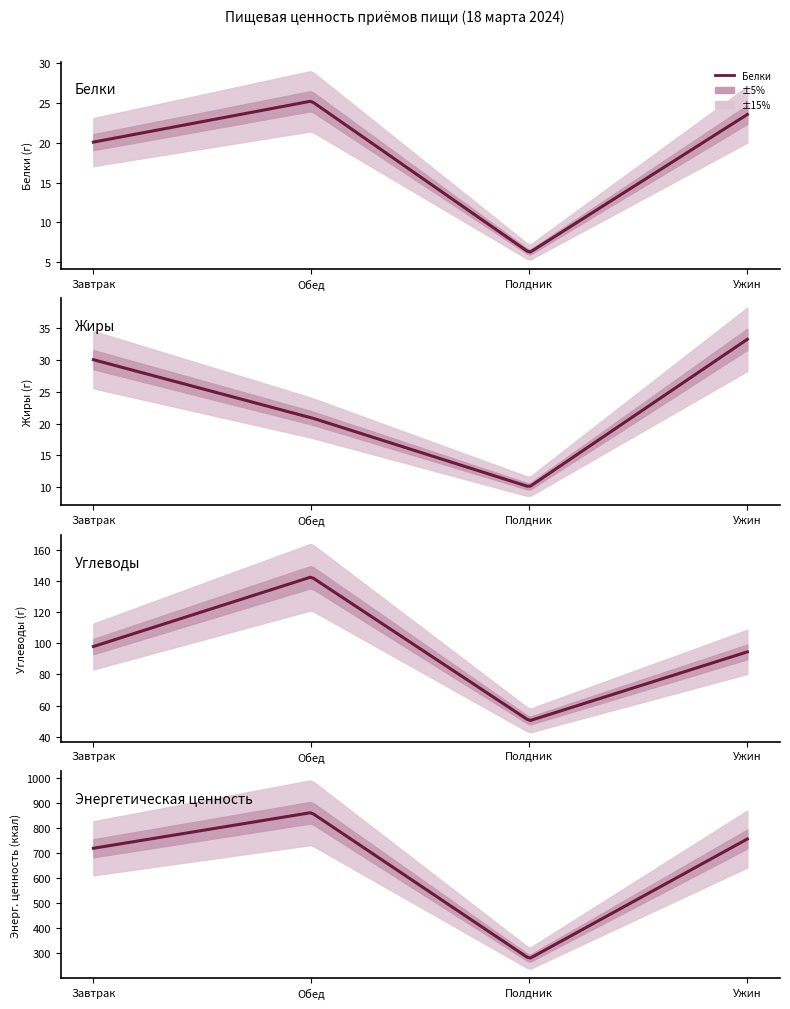

How many interior local peaks does the Белки series have?

1